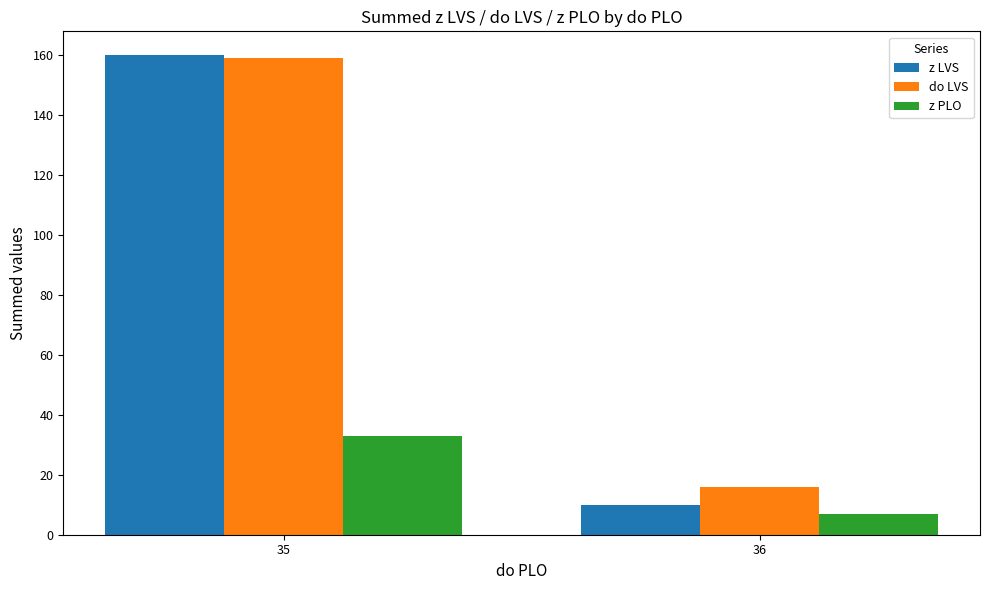

Between 35 and 36, which series saw the biggest shift?

z LVS